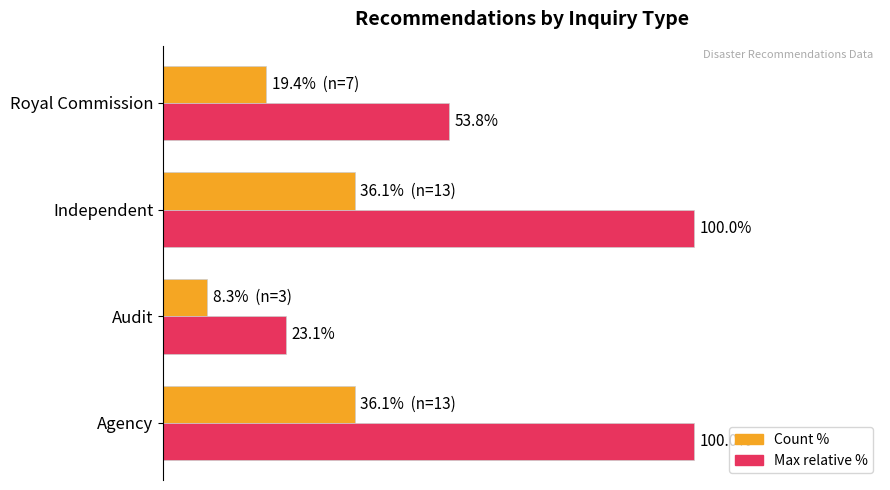

Which category has the lowest value across all series?

Audit